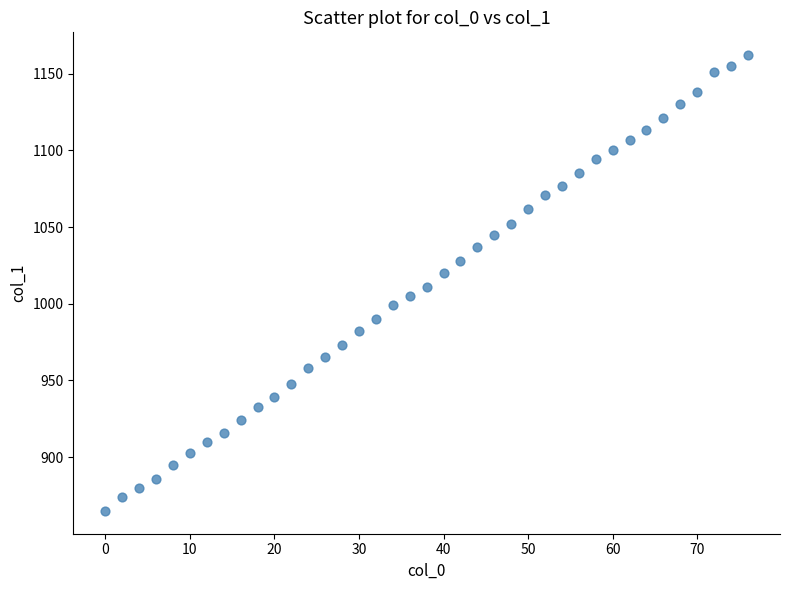

What is the range of Y values (max minus min)?

297